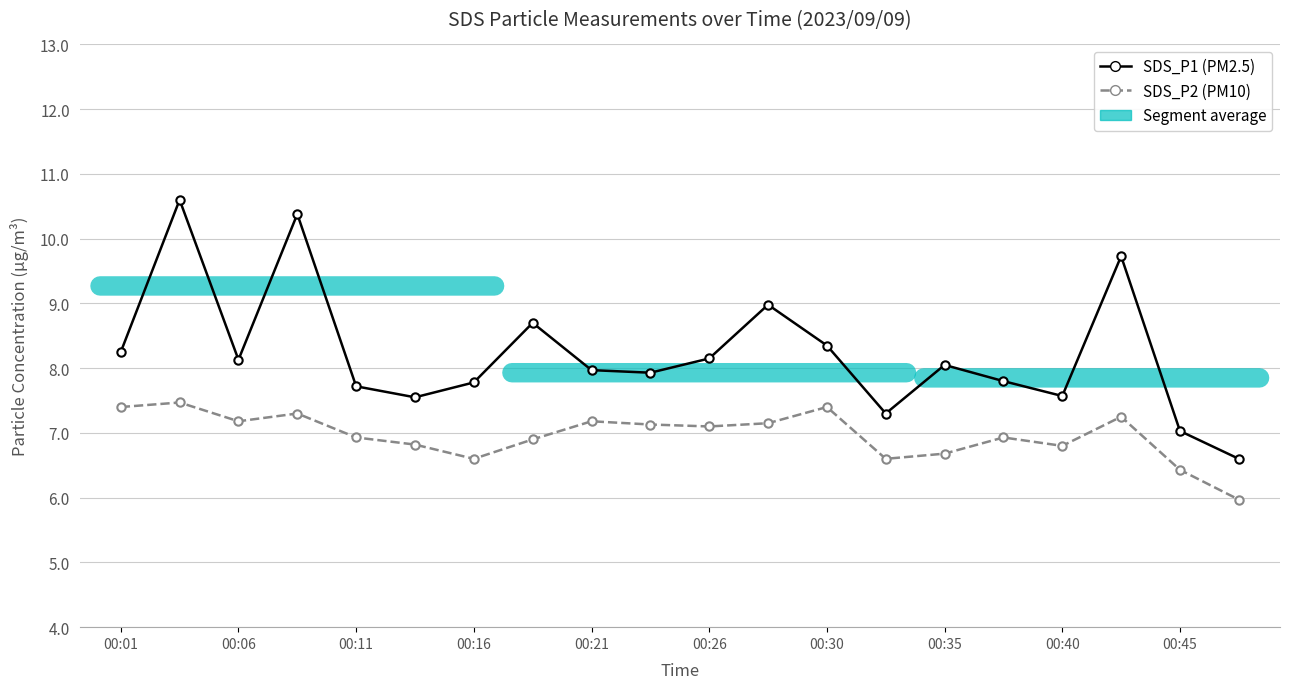

True or false: SDS_P1 (PM2.5) and SDS_P2 (PM10) intersect in this chart.

False